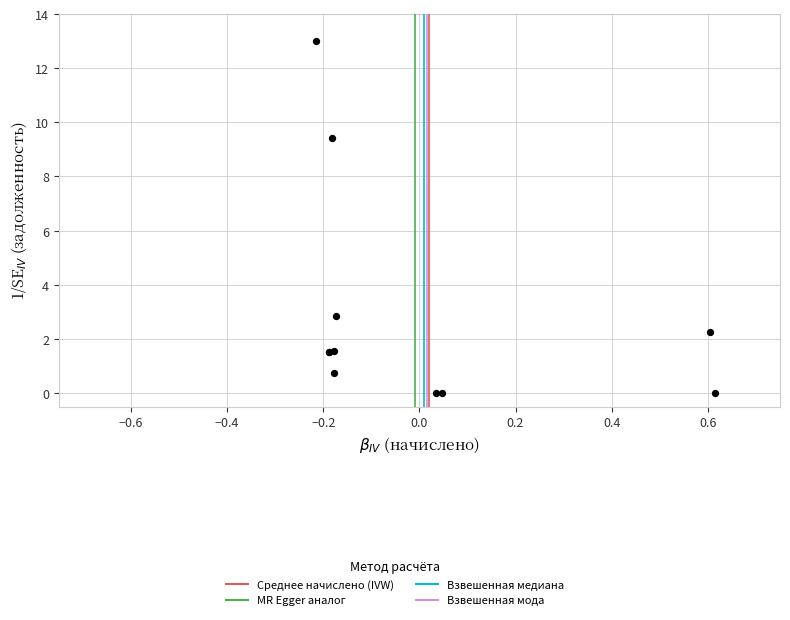

What Y value in the scatter plot is closest to 6?

2.8